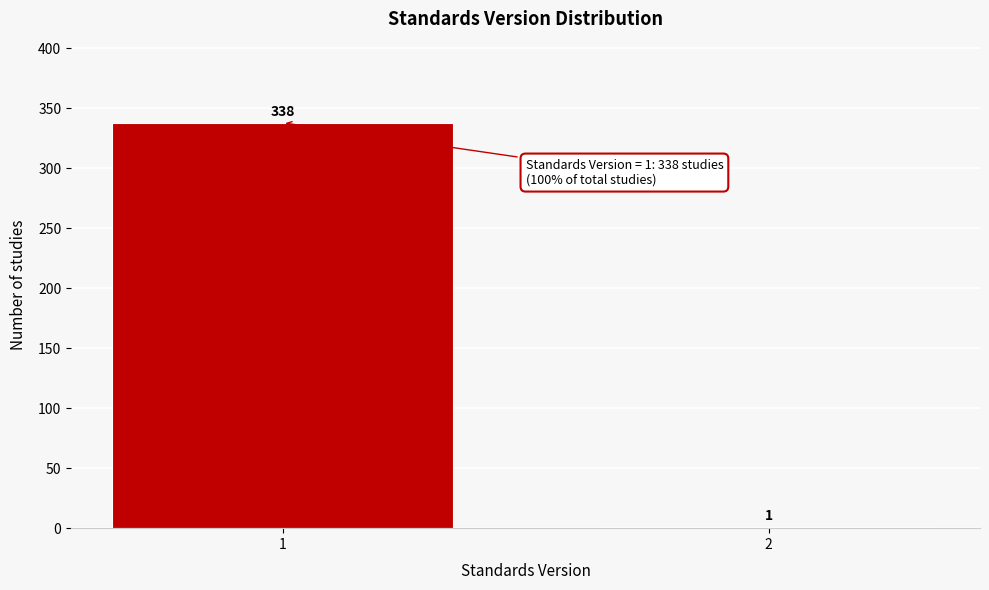

Reading right to left, transcribe all the data shown in this chart.

2=1	1=338